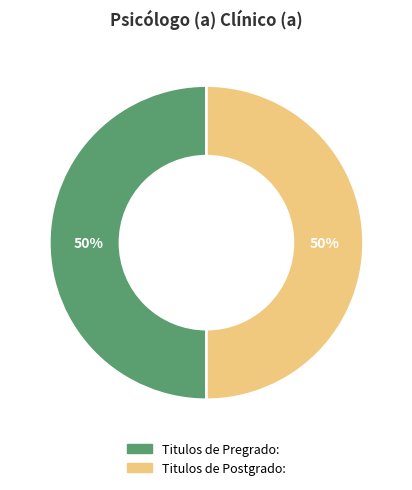

To the nearest percent, what is the average slice percentage?

50%